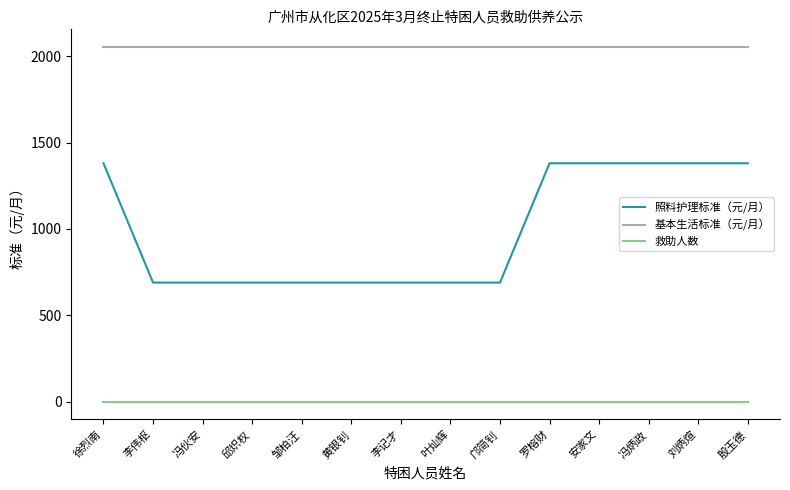

True or false: 照料护理标准（元/月） and 基本生活标准（元/月） intersect in this chart.

False